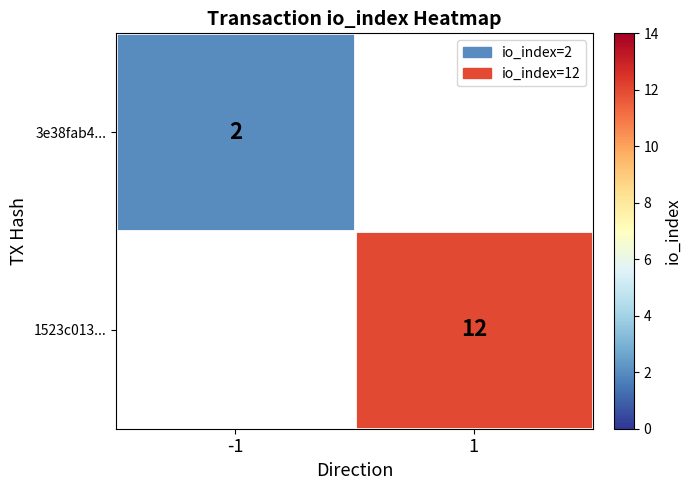

The 3e38fab4... series shows 3.2 at -1. True or false?

False